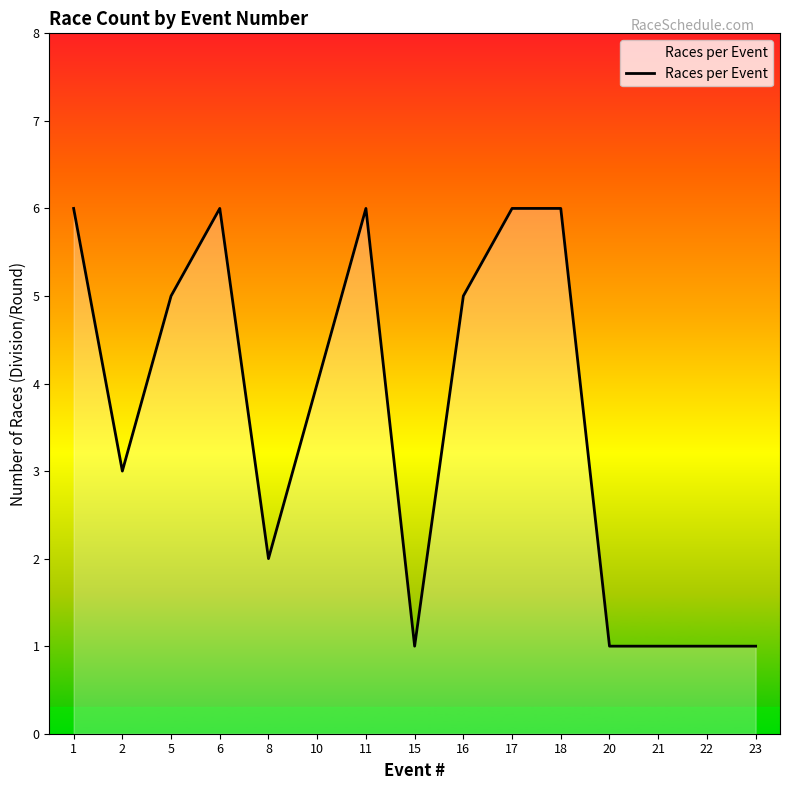

What is the difference between the values at 2 and 15?

2